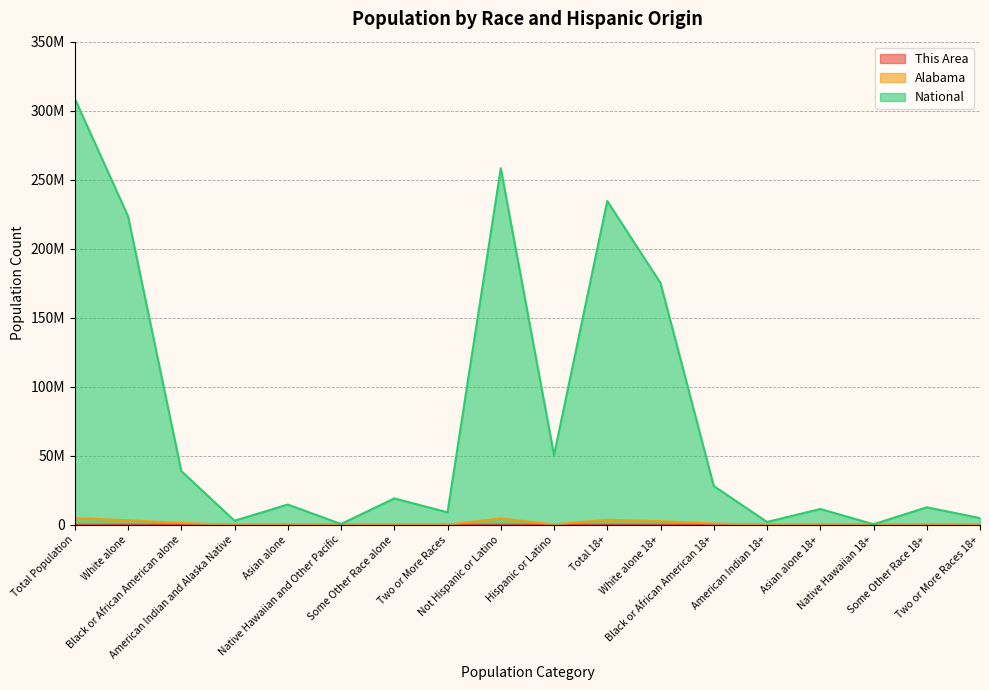

What is the label of the 6th point from the right?

Black or African American 18+